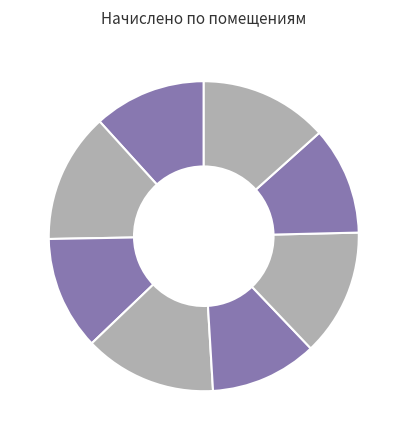

How many segments does this pie chart have?

8